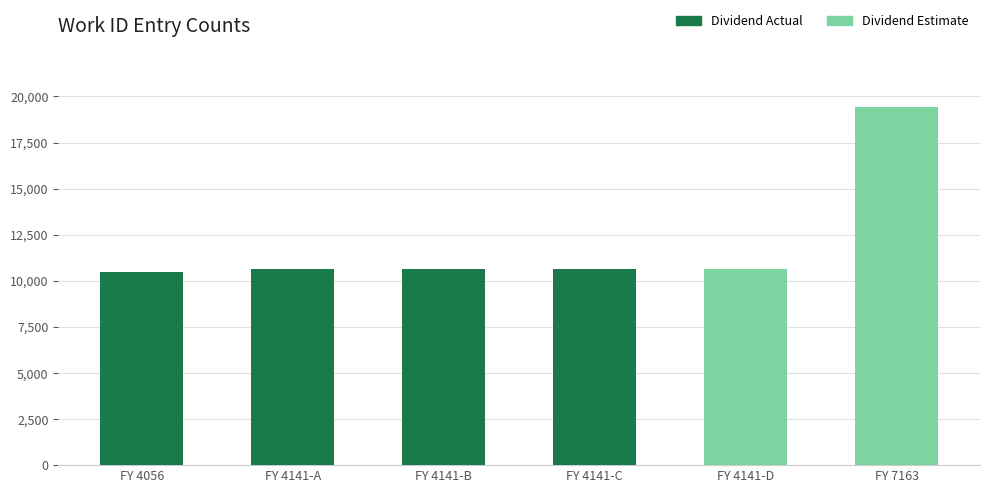

Approximately how many times larger is the value at FY 4141-C compared to FY 4141-B?

1.0